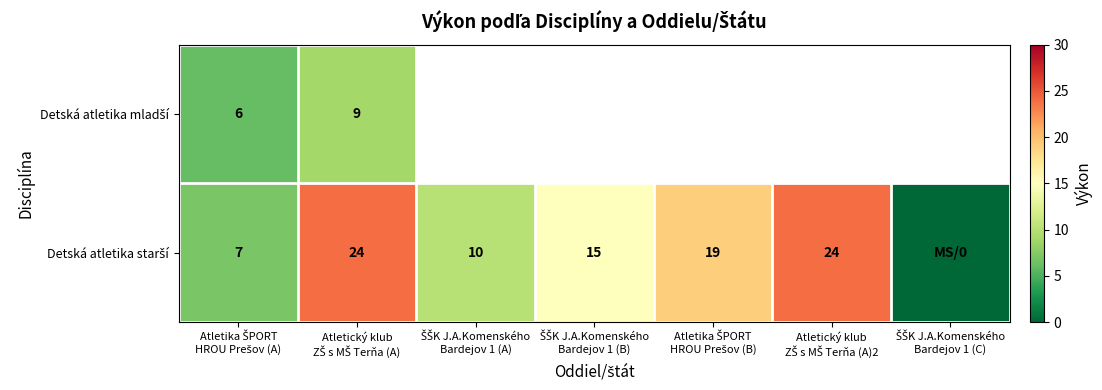

Between ŠŠK J.A.Komenského Bardejov 1 (B) and Atletika ŠPORT HROU Prešov (B), which series saw the biggest shift?

Detská atletika starší